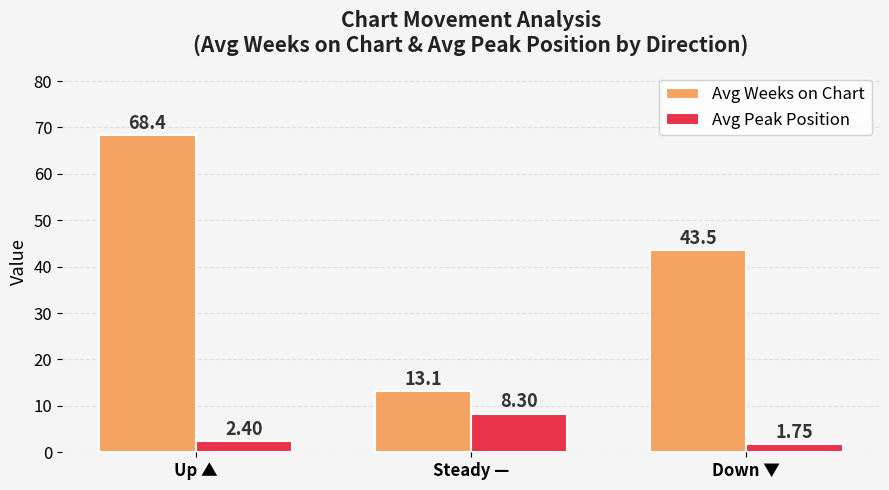

Which series changed the most between Up ▲ and Down ▼?

Avg Weeks on Chart